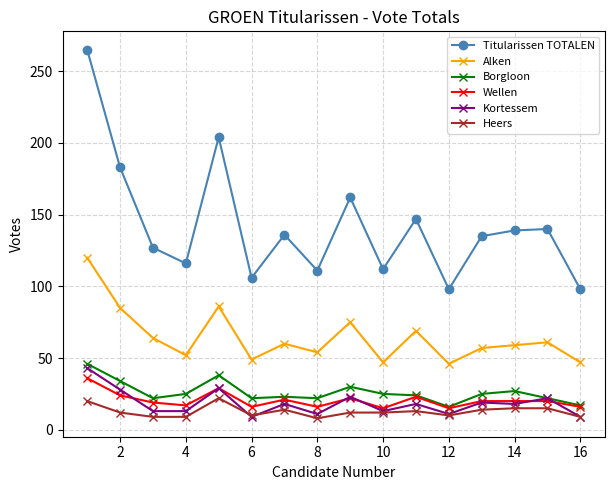

True or false: Alken has more than 2 interior local peaks.

True